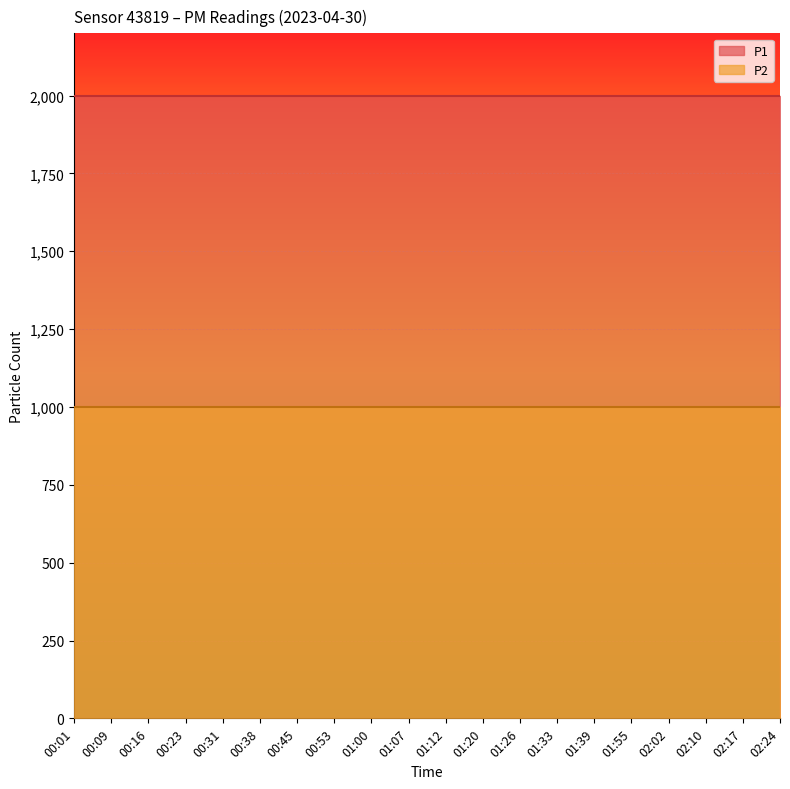

List the series in order of their overall mean, highest first.

P1, P2